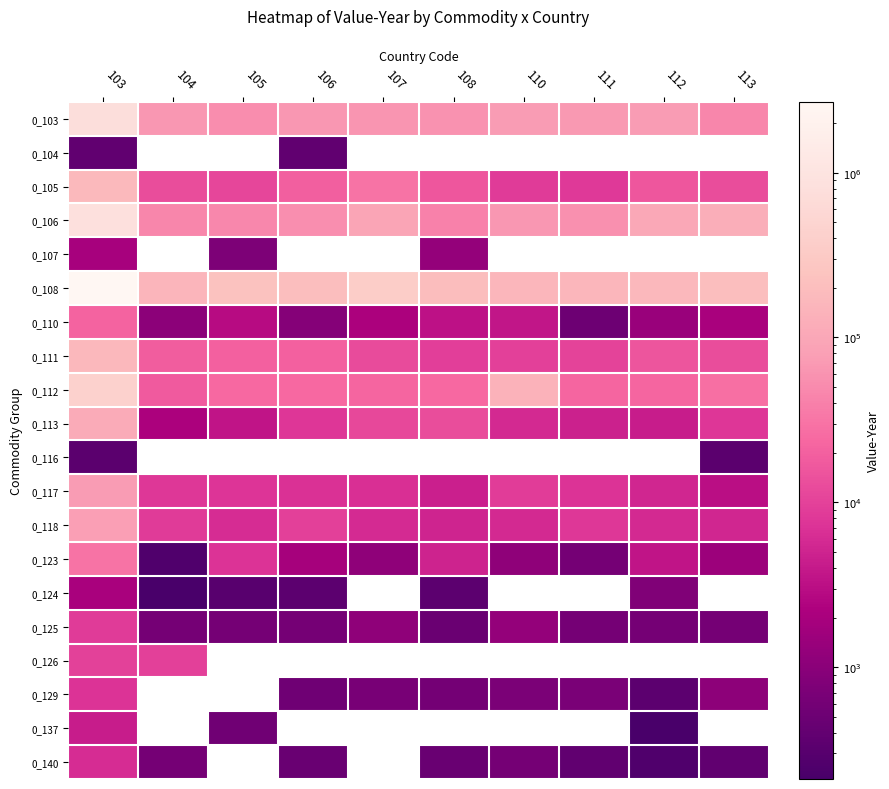

Reading right to left, transcribe all the data shown in this chart.

0_103: 113=44584	112=72608	111=68453	110=74603	108=59571	107=63163	106=66662	105=52688	104=66502	103=741714
0_104: 113=0	112=0	111=0	110=0	108=0	107=0	106=384	105=0	104=0	103=384
0_105: 113=12839	112=15867	111=8237	110=8496	108=15971	107=30661	106=19552	105=11295	104=12723	103=180698
0_106: 113=121835	112=103745	111=55764	110=66716	108=40254	107=94720	106=54521	105=46816	104=45560	103=847236
0_107: 113=0	112=0	111=0	110=0	108=1240	107=0	106=0	105=746	104=0	103=1986
0_108: 113=203395	112=170635	111=156382	110=156438	108=195528	107=360759	106=205775	105=226371	104=155674	103=2685697
0_110: 113=2072	112=1412	111=512	110=3636	108=3347	107=2222	106=898	105=2799	104=1054	103=21885
0_111: 113=12684	112=15812	111=10529	110=9453	108=9239	107=12357	106=19895	105=20424	104=18408	103=171435
0_112: 113=28431	112=22495	111=22396	110=144664	108=24631	107=22207	106=24152	105=23946	104=17087	103=425440
0_113: 113=7779	112=4245	111=4808	110=5720	108=12800	107=11529	106=7790	105=3484	104=2188	103=114490
0_116: 113=334	112=0	111=0	110=0	108=0	107=0	106=0	105=0	104=0	103=334
0_117: 113=3106	112=5369	111=7223	110=9074	108=4541	107=6578	106=6972	105=7500	104=7862	103=74442
0_118: 113=5283	112=5759	111=7936	110=5738	108=5055	107=6035	106=9492	105=6145	104=8584	103=79397
0_123: 113=1536	112=3573	111=627	110=1147	108=4939	107=1128	106=1912	105=7028	104=256	103=30487
0_124: 113=0	112=798	111=0	110=0	108=342	107=0	106=351	105=315	104=210	103=2016
0_125: 113=620	112=620	111=620	110=1240	108=490	107=1125	106=625	105=625	104=625	103=8468
0_126: 113=0	112=0	111=0	110=0	108=0	107=0	106=0	105=0	104=9441	103=9791
0_129: 113=1073	112=348	111=697	110=726	108=597	107=674	106=538	105=0	104=0	103=7138
0_137: 113=0	112=213	111=0	110=0	108=0	107=0	106=0	105=549	104=0	103=4222
0_140: 113=382	112=255	111=382	110=634	108=473	107=0	106=472	105=0	104=623	103=6148